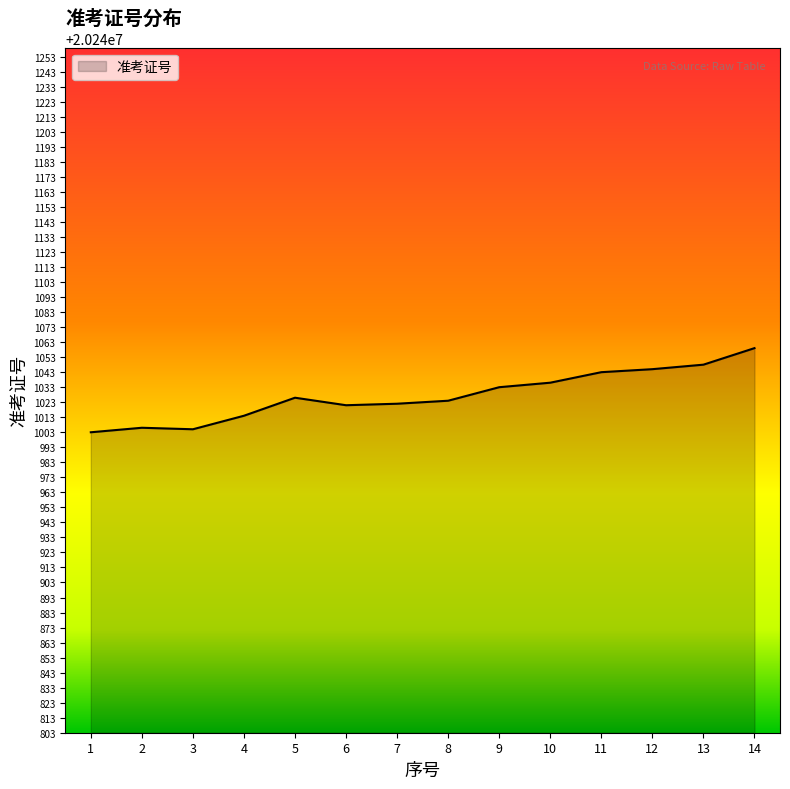

At which label is the value closest to 20241031?

9